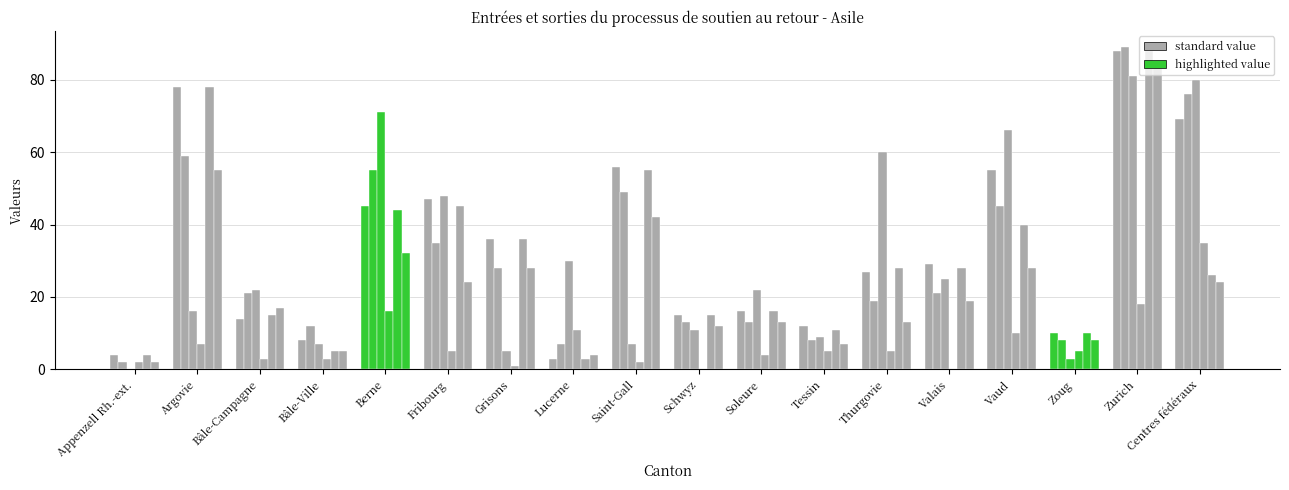

Reading right to left, transcribe all the data shown in this chart.

Demandes aide au retour: Centres fédéraux=69	Zurich=88	Zoug=10	Vaud=55	Valais=29	Thurgovie=27	Tessin=12	Soleure=16	Schwyz=15	Saint-Gall=56	Lucerne=3	Grisons=36	Fribourg=47	Berne=45	Bâle-Ville=8	Bâle-Campagne=14	Argovie=78	Appenzell Rh.-ext.=4
Nouvelles dem. SaR doc: Centres fédéraux=76	Zurich=89	Zoug=8	Vaud=45	Valais=21	Thurgovie=19	Tessin=8	Soleure=13	Schwyz=13	Saint-Gall=49	Lucerne=7	Grisons=28	Fribourg=35	Berne=55	Bâle-Ville=12	Bâle-Campagne=21	Argovie=59	Appenzell Rh.-ext.=2
Nouvelles dem. Organisation: Centres fédéraux=80	Zurich=81	Zoug=3	Vaud=66	Valais=25	Thurgovie=60	Tessin=9	Soleure=22	Schwyz=11	Saint-Gall=7	Lucerne=30	Grisons=5	Fribourg=48	Berne=71	Bâle-Ville=7	Bâle-Campagne=22	Argovie=16	Appenzell Rh.-ext.=0
Nouvelles dem. Identification: Centres fédéraux=35	Zurich=18	Zoug=5	Vaud=10	Valais=0	Thurgovie=5	Tessin=5	Soleure=4	Schwyz=0	Saint-Gall=2	Lucerne=11	Grisons=1	Fribourg=5	Berne=16	Bâle-Ville=3	Bâle-Campagne=3	Argovie=7	Appenzell Rh.-ext.=2
Aide approuvée: Centres fédéraux=26	Zurich=88	Zoug=10	Vaud=40	Valais=28	Thurgovie=28	Tessin=11	Soleure=16	Schwyz=15	Saint-Gall=55	Lucerne=3	Grisons=36	Fribourg=45	Berne=44	Bâle-Ville=5	Bâle-Campagne=15	Argovie=78	Appenzell Rh.-ext.=4
Papiers disponibles: Centres fédéraux=24	Zurich=84	Zoug=8	Vaud=28	Valais=19	Thurgovie=13	Tessin=7	Soleure=13	Schwyz=12	Saint-Gall=42	Lucerne=4	Grisons=28	Fribourg=24	Berne=32	Bâle-Ville=5	Bâle-Campagne=17	Argovie=55	Appenzell Rh.-ext.=2